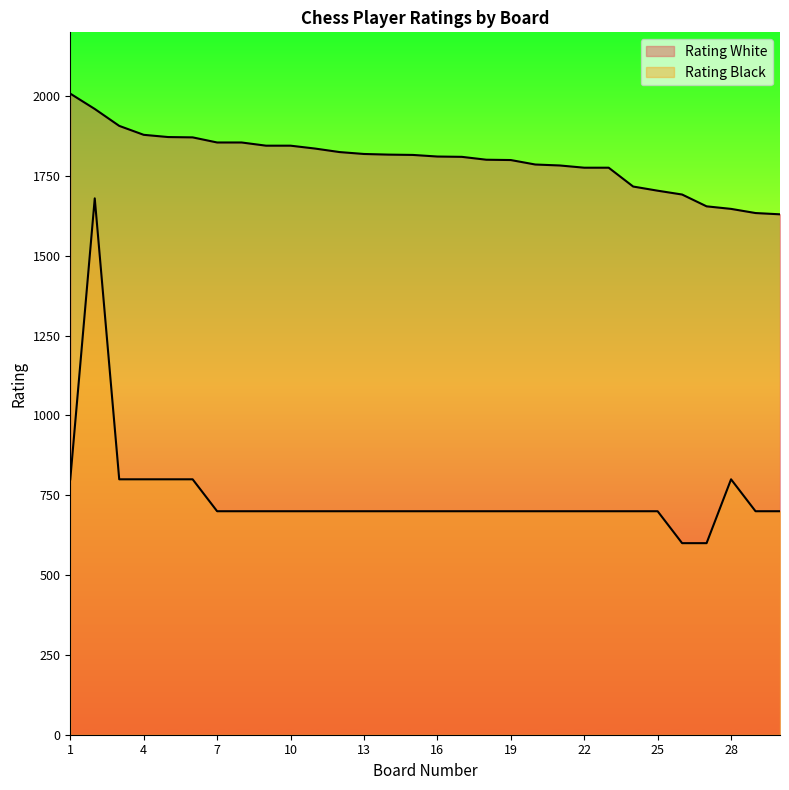

At 13, list the series in order from smallest to largest.

Rating Black, Rating White